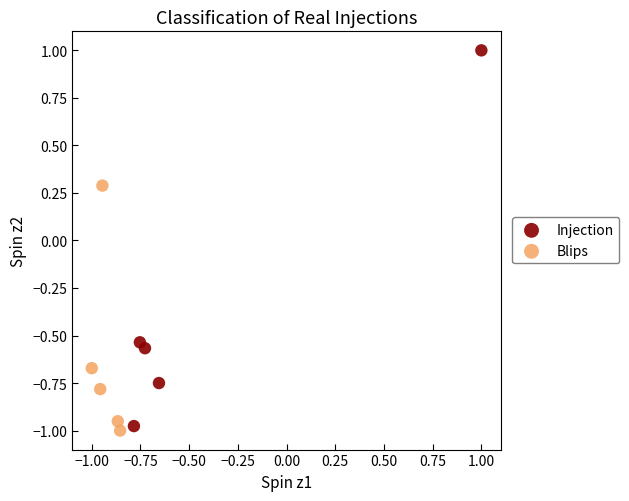

Which series has the largest Y range (max minus min)?

Injection